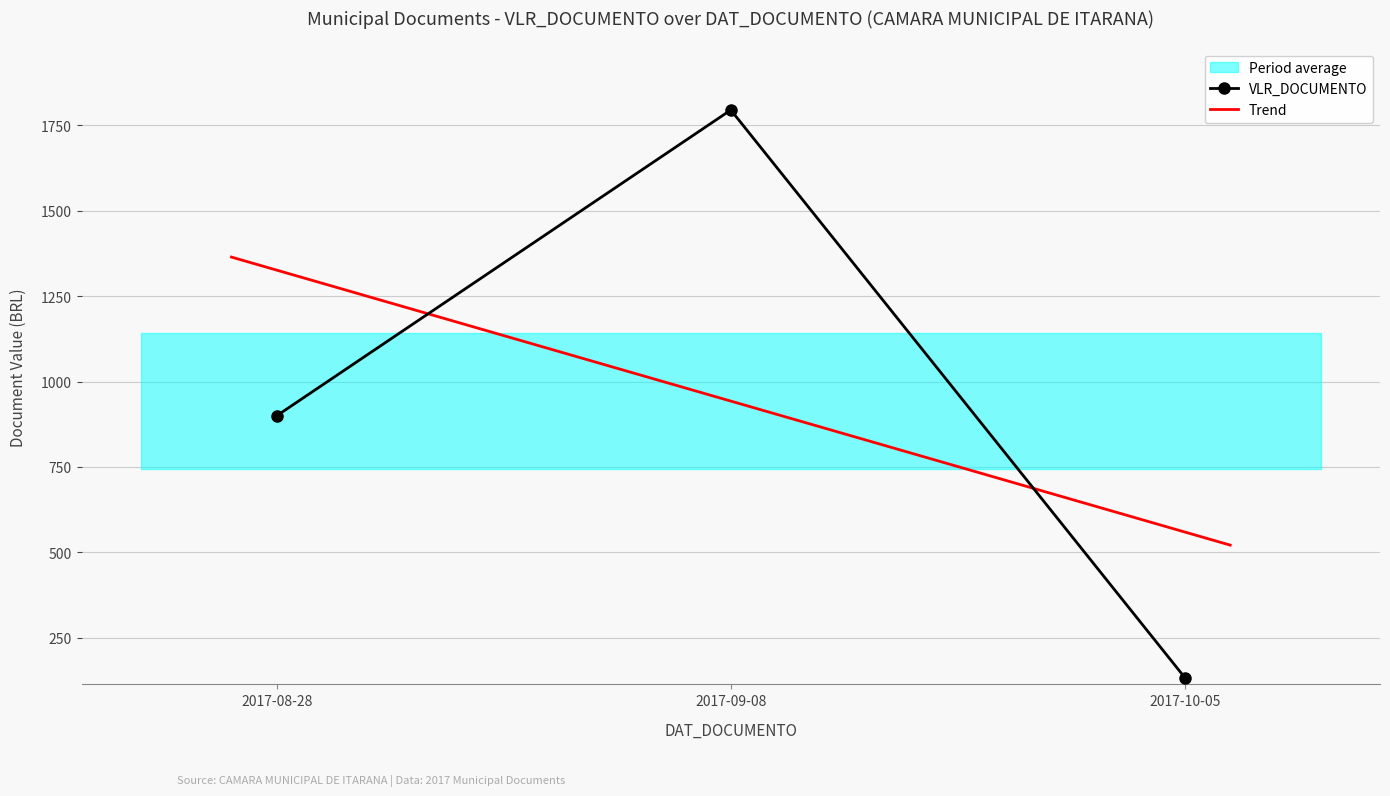

What is the approximate value at 2017-08-28?

900.0